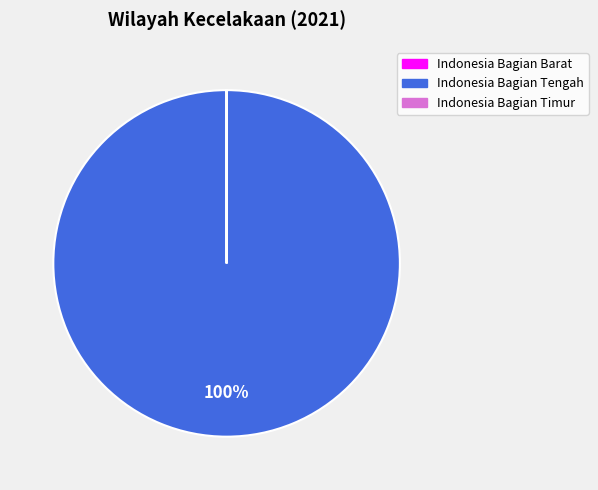

Which category has the biggest portion of the pie?

Indonesia Bagian Tengah